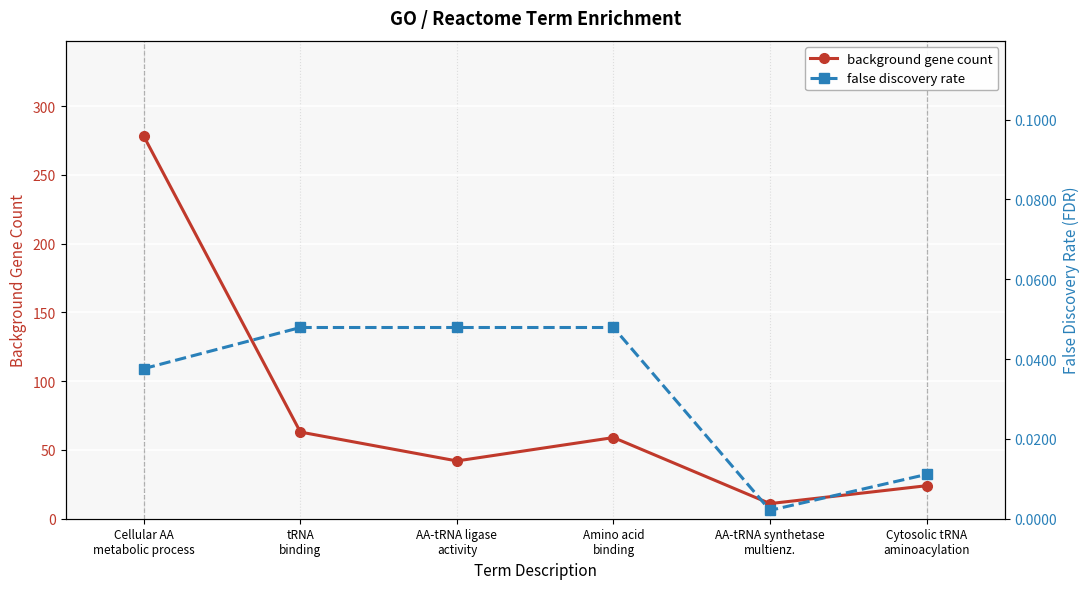

List the labels in order of false discovery rate value, smallest first.

AA-tRNA synthetase
multienz., Cytosolic tRNA
aminoacylation, Cellular AA
metabolic process, tRNA
binding, AA-tRNA ligase
activity, Amino acid
binding